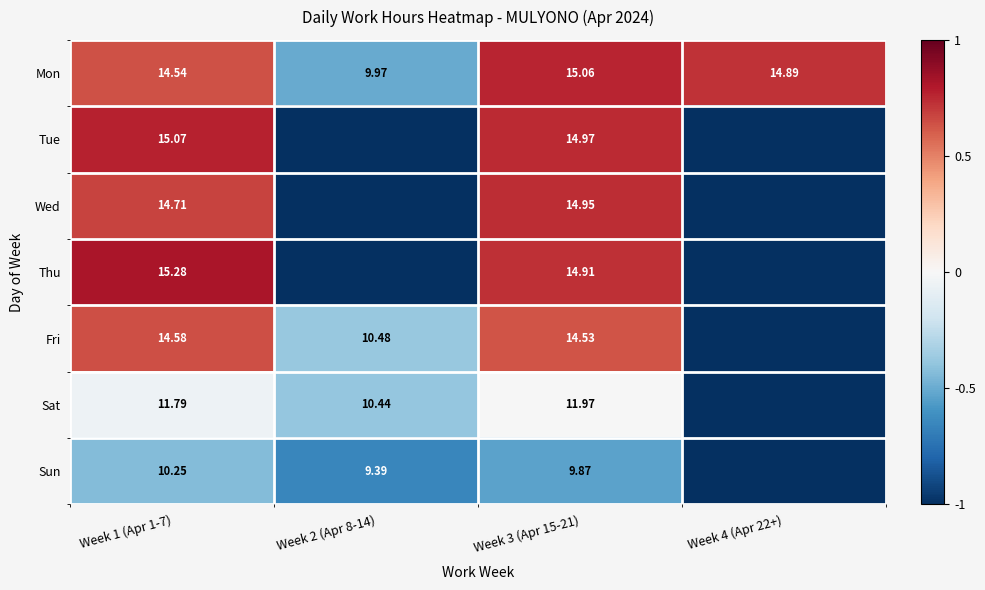

Which category has the lowest value across all series?

Week 2 (Apr 8-14)